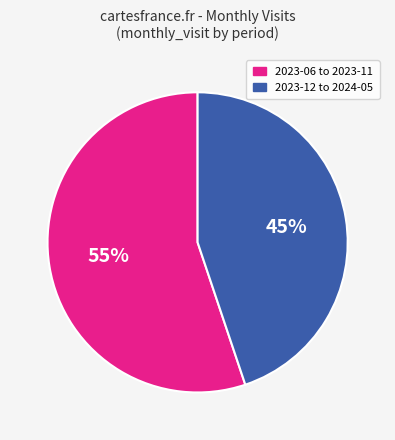

Is there any slice that represents more than half of the pie?

Yes